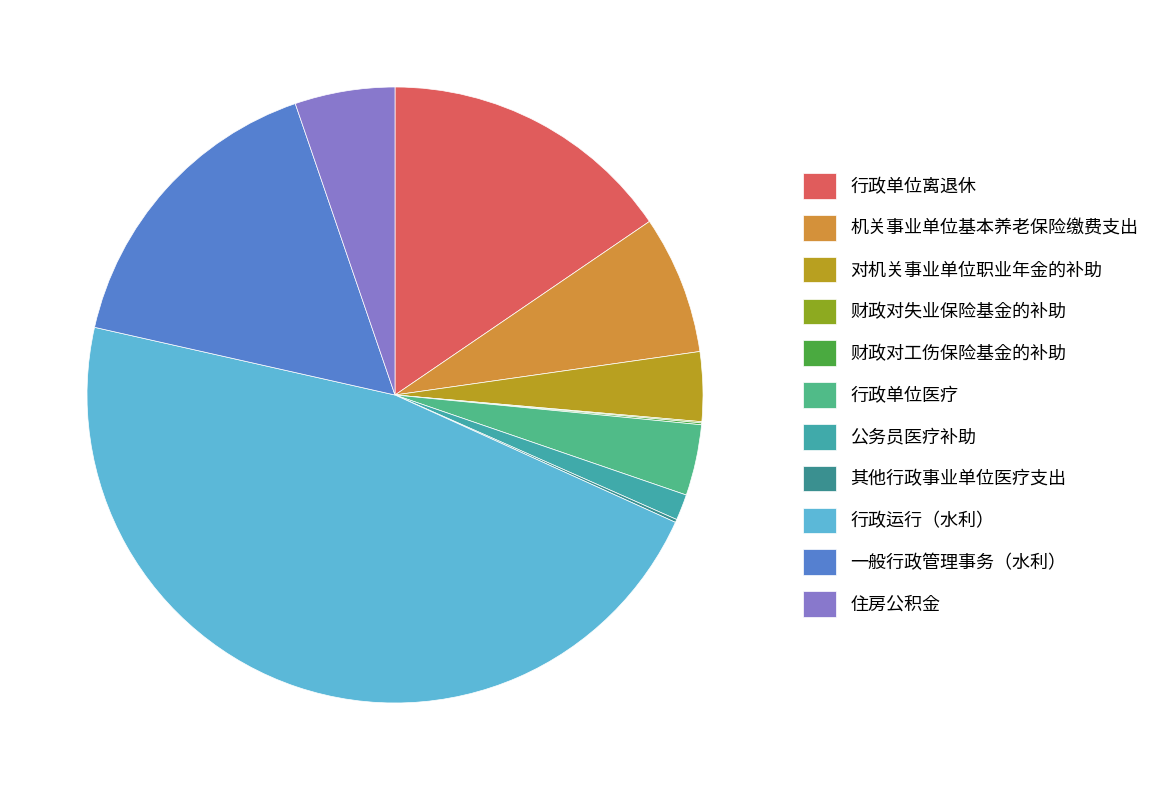

Is the sum of 财政对失业保险基金的补助 and 行政单位离退休 greater than half?

No